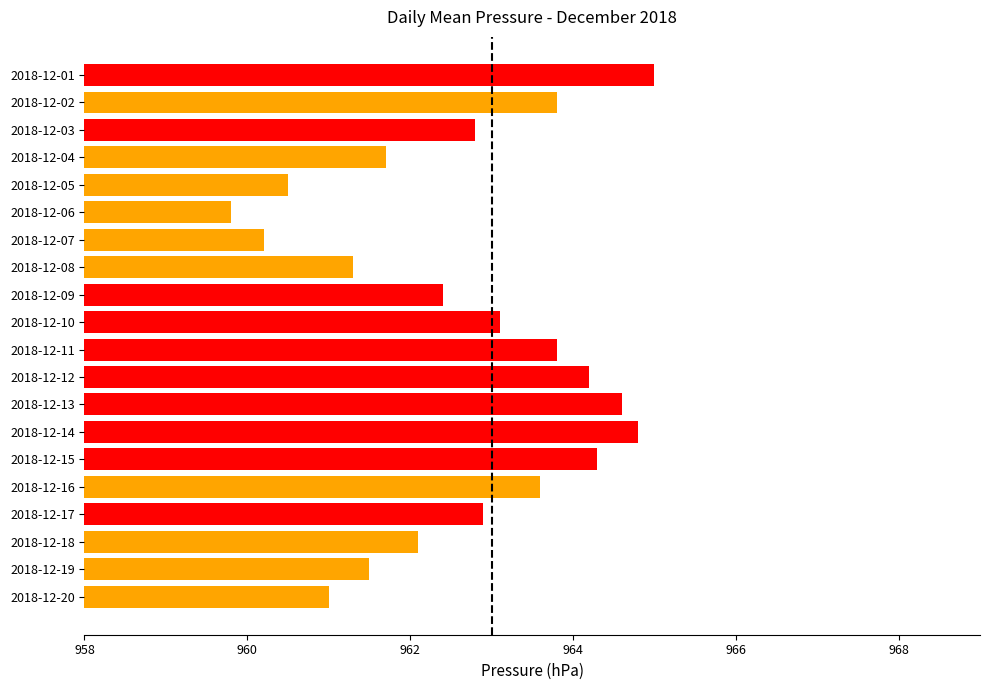

What is the value of the 10th bar from the top?

963.1